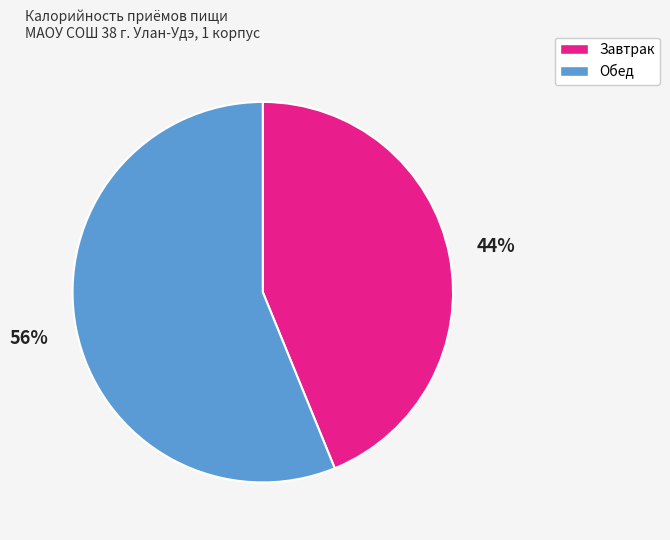

Do Обед and Завтрак together represent more than half of the pie?

Yes